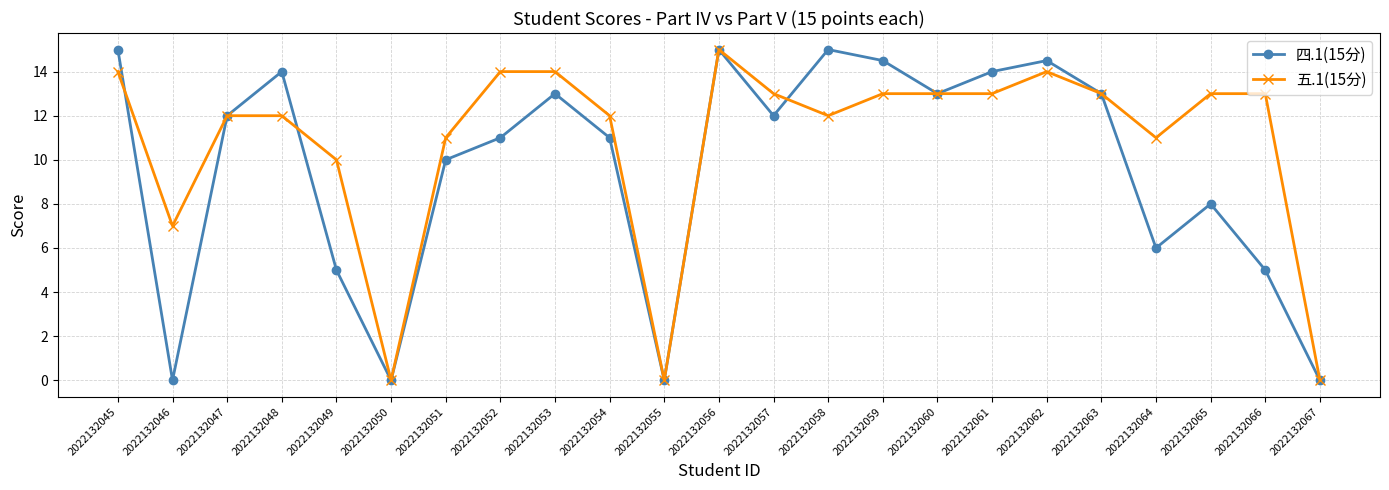

List the series in order of their overall mean, highest first.

五.1(15分), 四.1(15分)